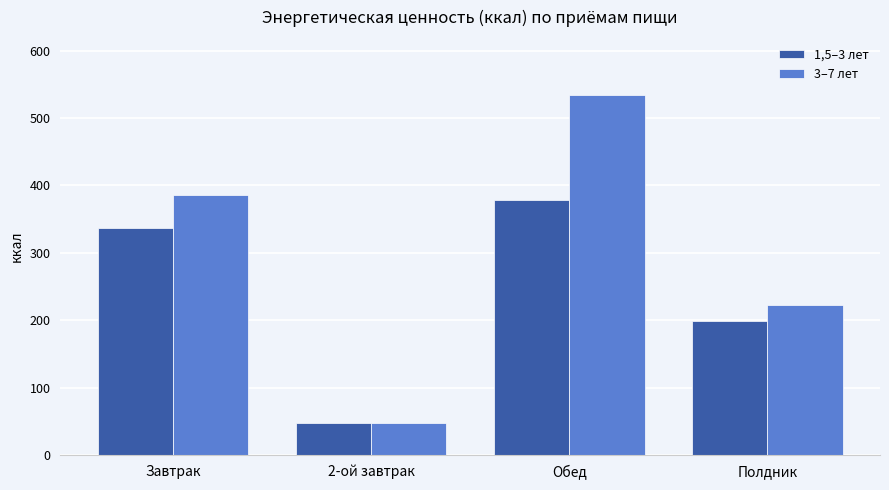

How many distinct data groups are displayed?

2